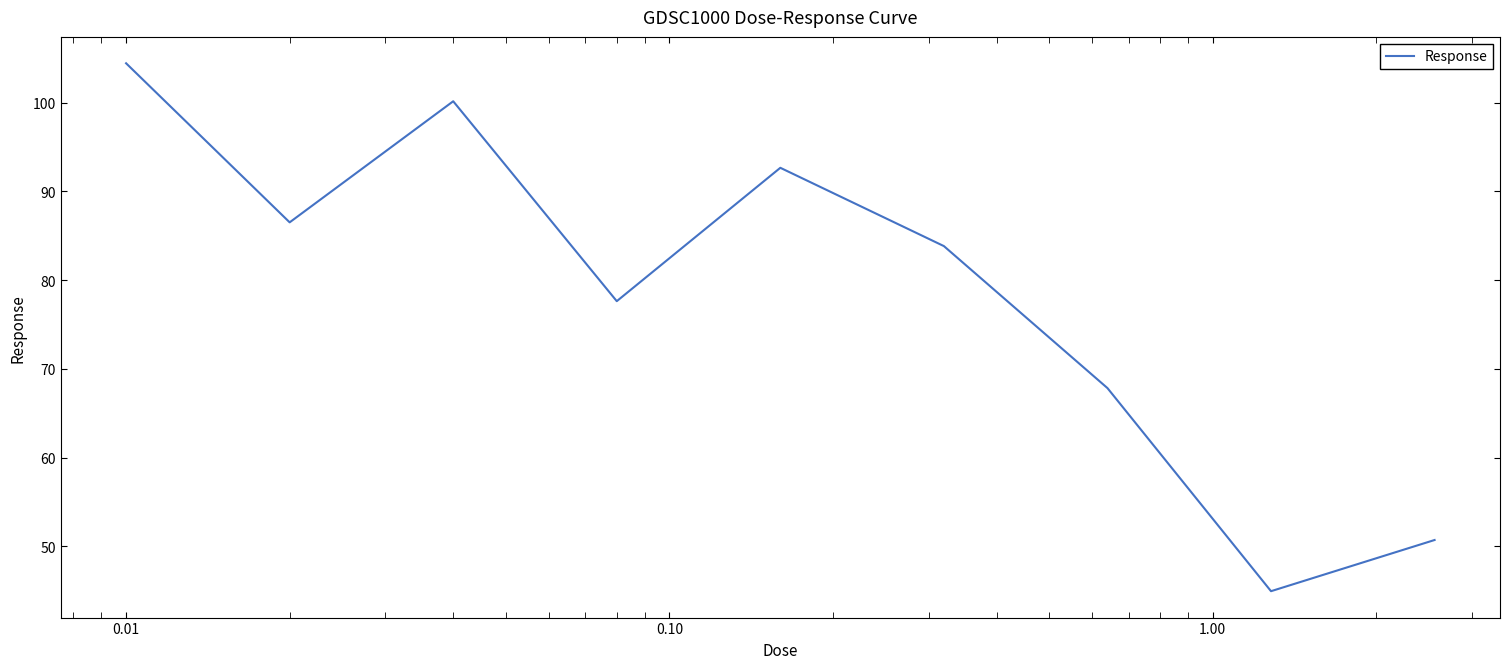

What is the sum of all values?

708.7